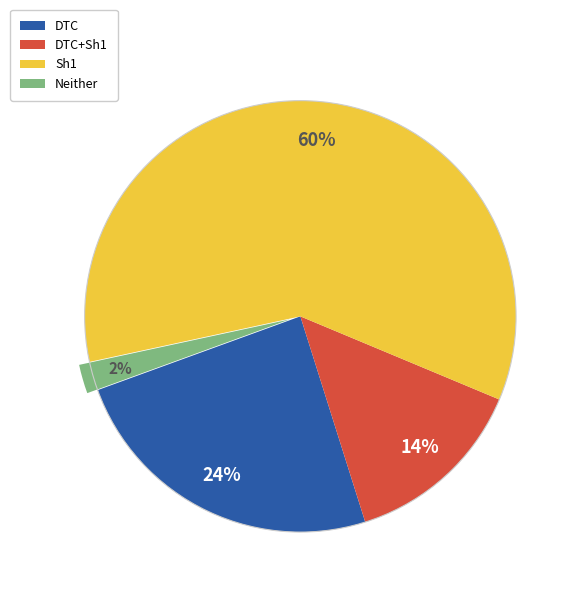

Is there a majority slice in this chart?

Yes